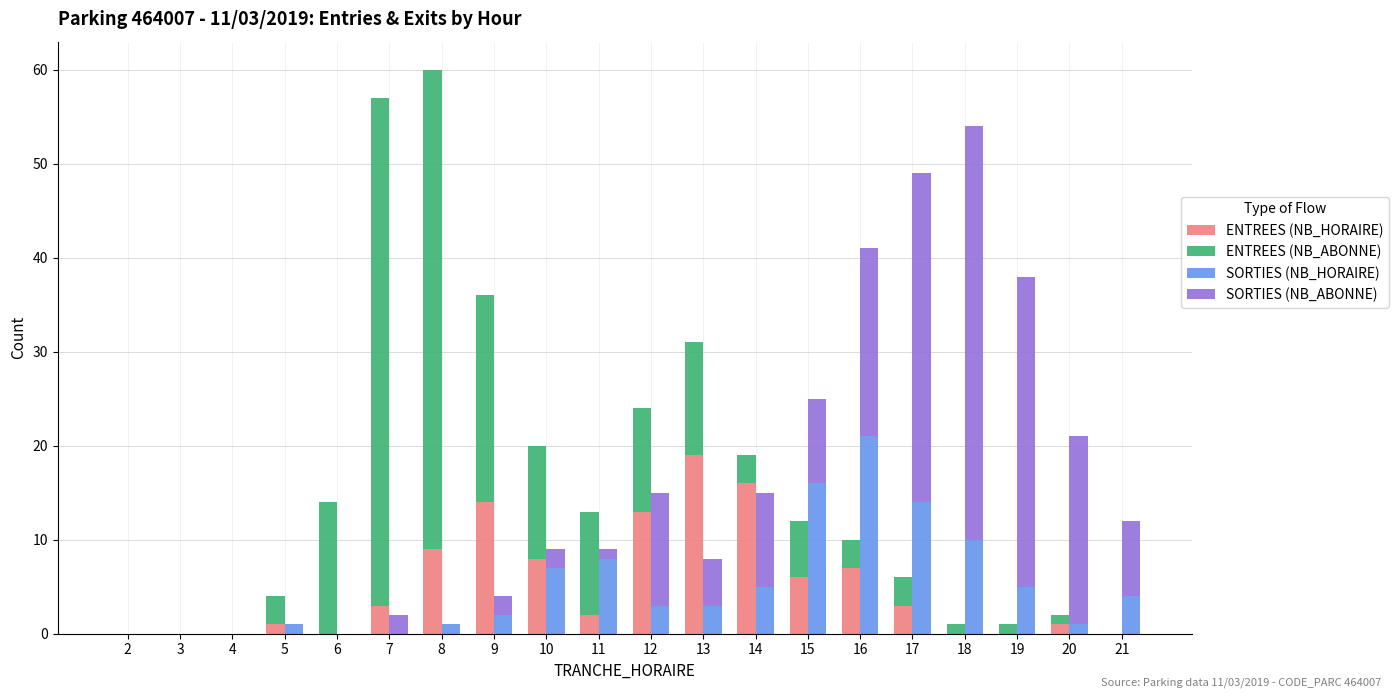

Reading left to right, list all the values displayed in this chart.

ENTREES (NB_HORAIRE): 2=0	3=0	4=0	5=1	6=0	7=3	8=9	9=14	10=8	11=2	12=13	13=19	14=16	15=6	16=7	17=3	18=0	19=0	20=1	21=0
ENTREES (NB_ABONNE): 2=0	3=0	4=0	5=3	6=14	7=54	8=51	9=22	10=12	11=11	12=11	13=12	14=3	15=6	16=3	17=3	18=1	19=1	20=1	21=0
SORTIES (NB_HORAIRE): 2=0	3=0	4=0	5=1	6=0	7=0	8=1	9=2	10=7	11=8	12=3	13=3	14=5	15=16	16=21	17=14	18=10	19=5	20=1	21=4
SORTIES (NB_ABONNE): 2=0	3=0	4=0	5=0	6=0	7=2	8=0	9=2	10=2	11=1	12=12	13=5	14=10	15=9	16=20	17=35	18=44	19=33	20=20	21=8